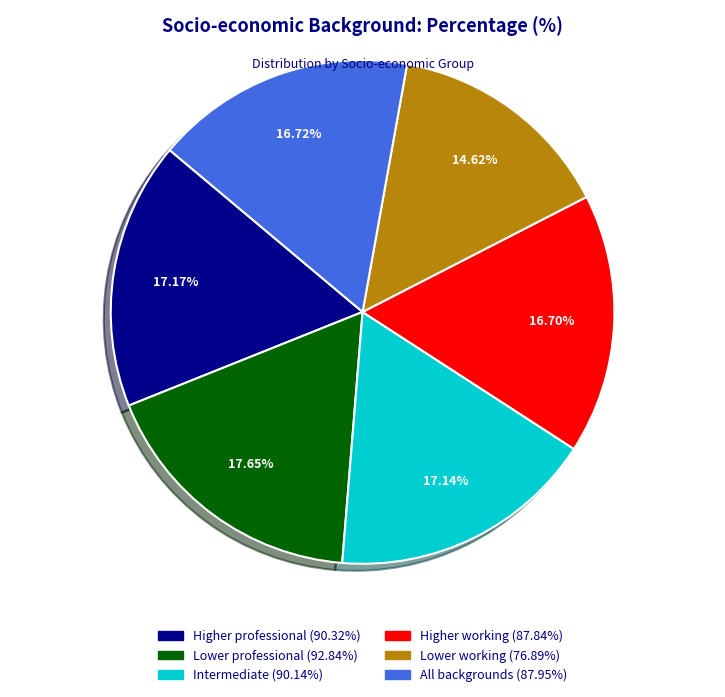

Is the sum of All backgrounds and Lower working greater than half?

No